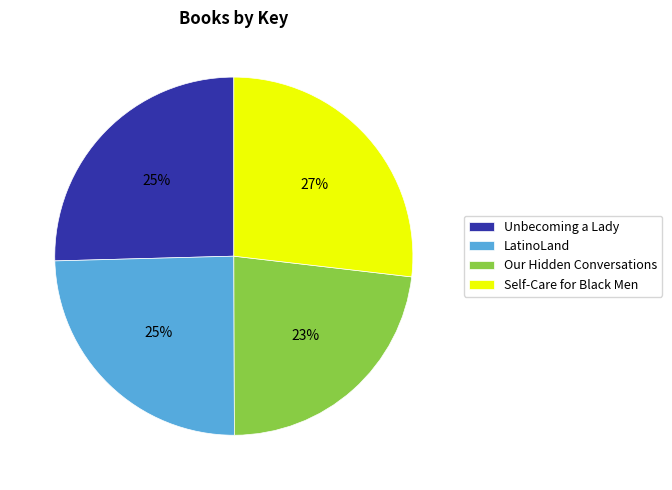

Count the number of slices in the pie.

4